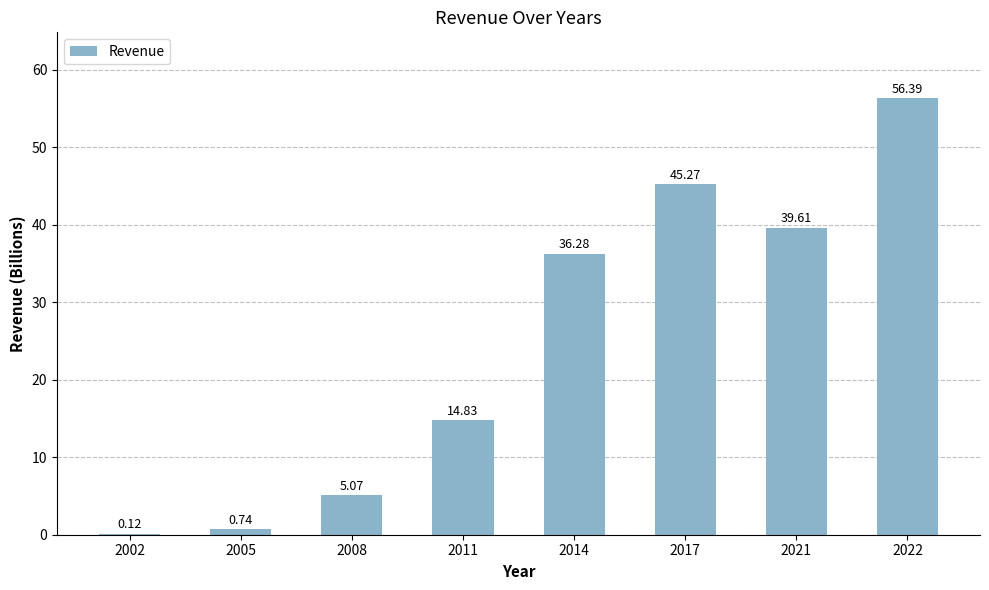

Between 2014 and 2021, which is larger?

2021